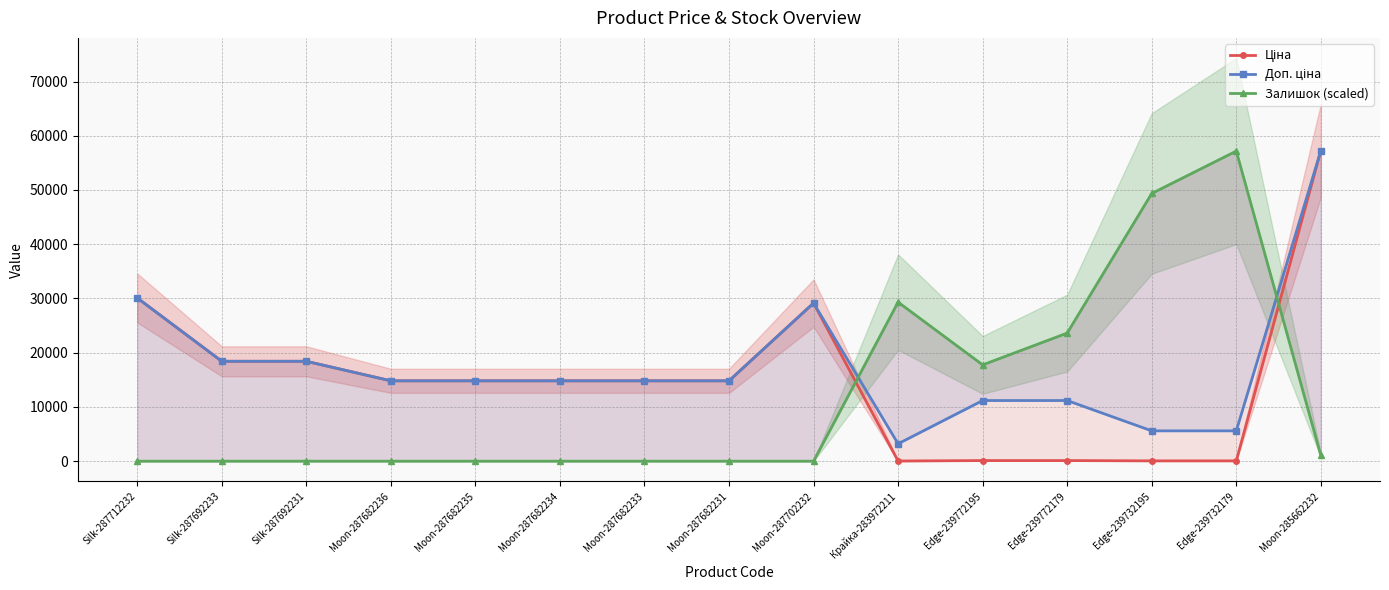

What is the difference between the highest and lowest values at Silk-287692233?

18420.9